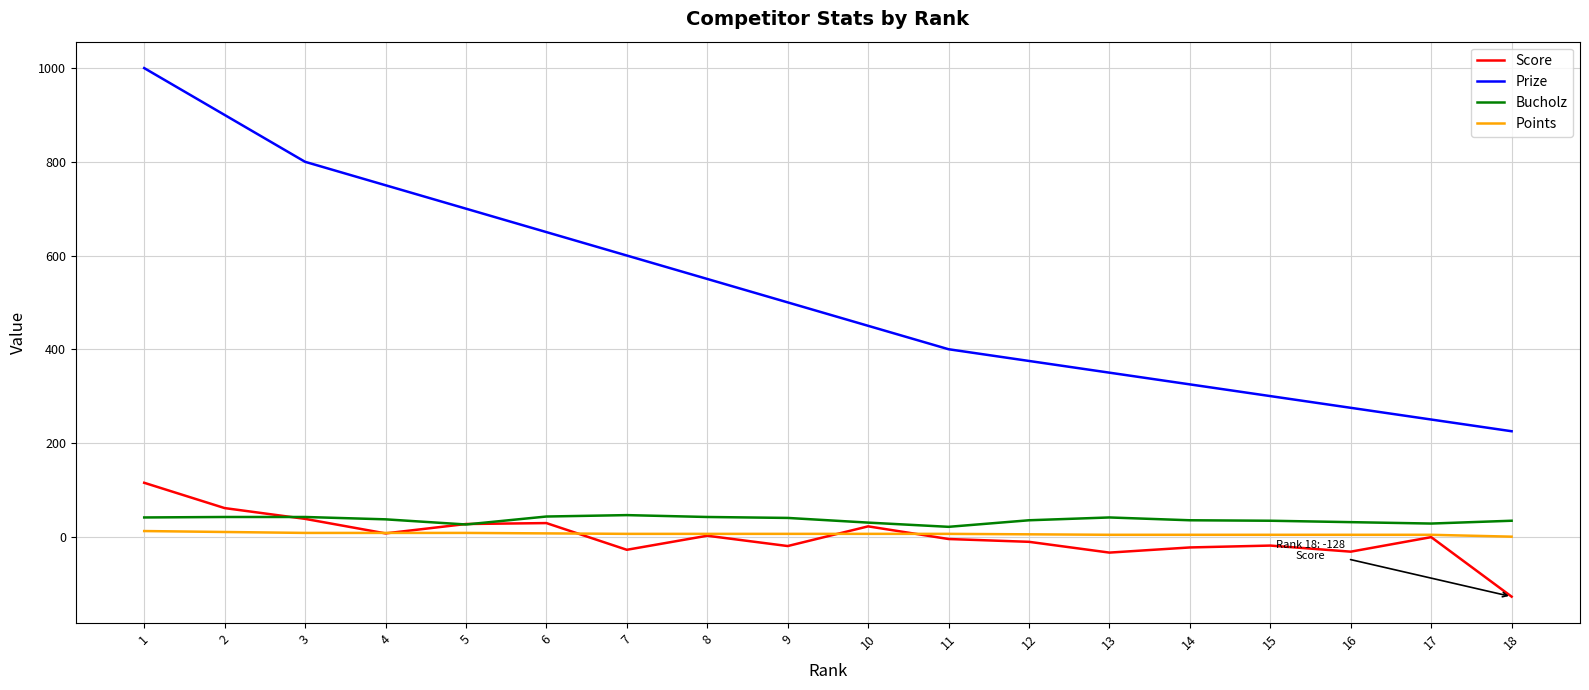

Between 2 and 13, which series saw the biggest shift?

Prize